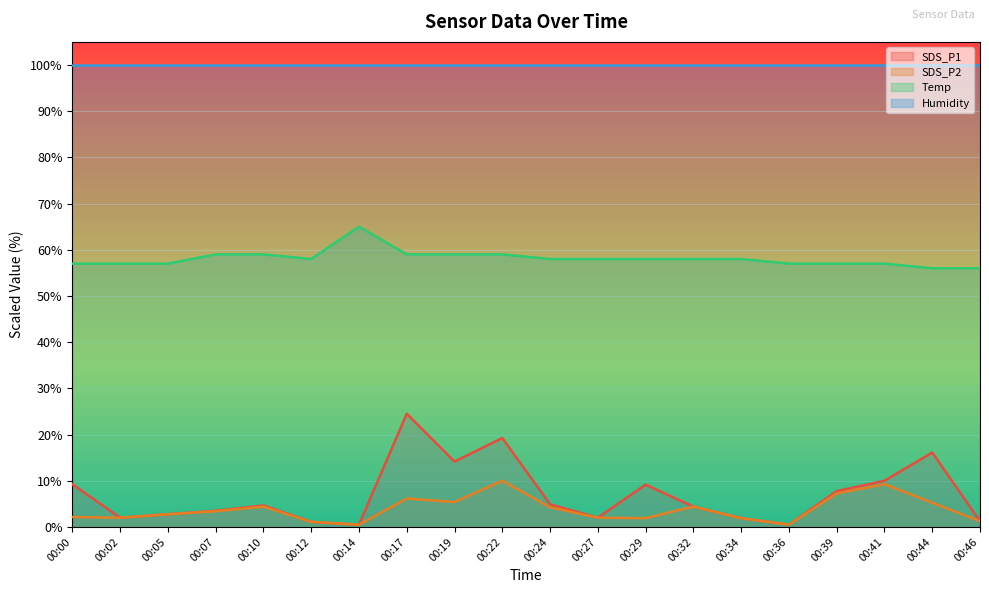

How many lines are shown in the chart?

4